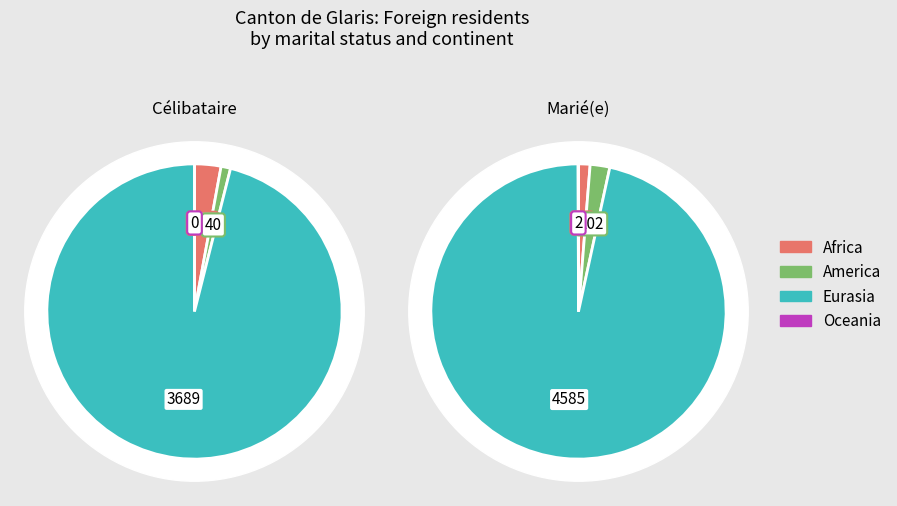

Combined, do Afrique and Amérique account for over 50%?

No